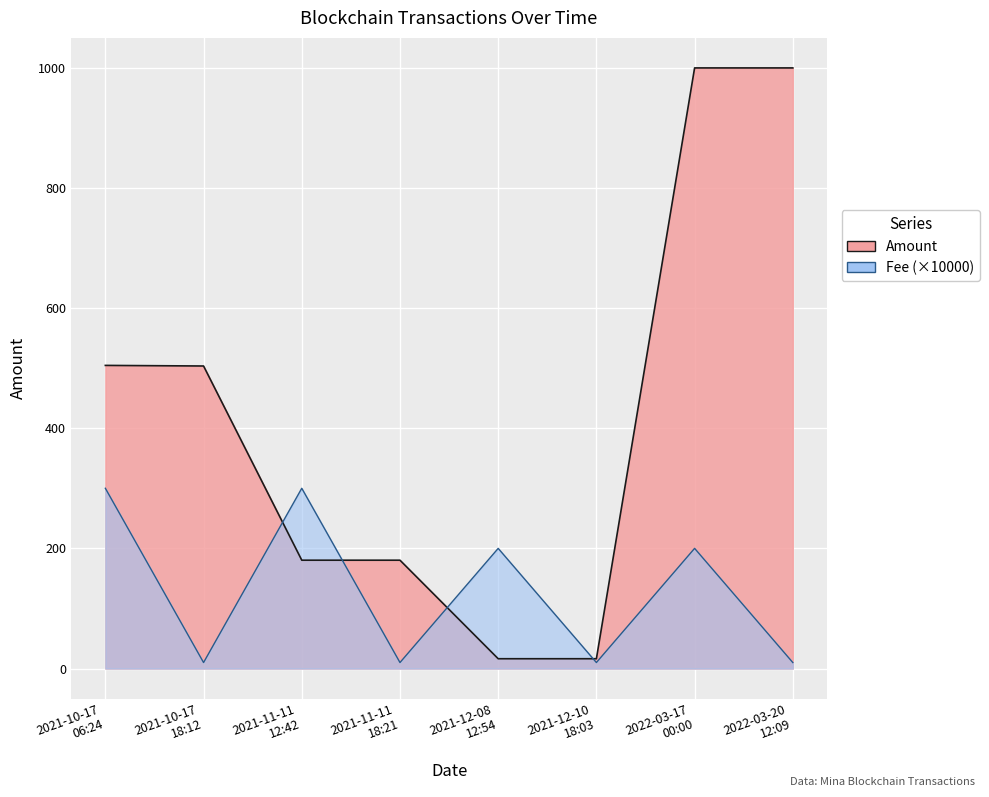

How many interior local peaks does the Amount series have?

1